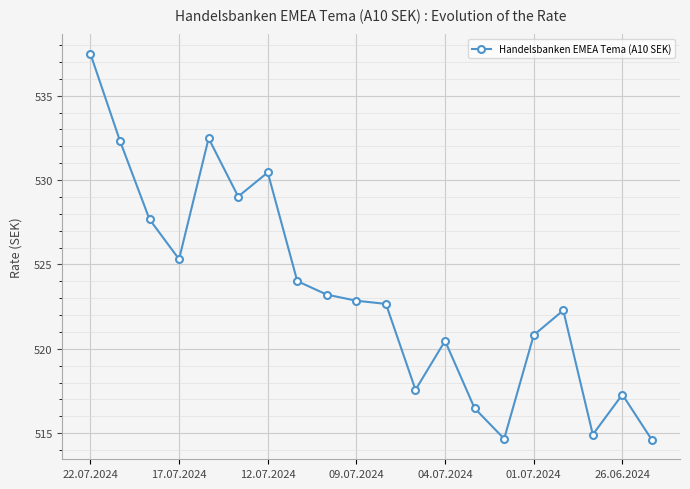

What is the average value?

523.3